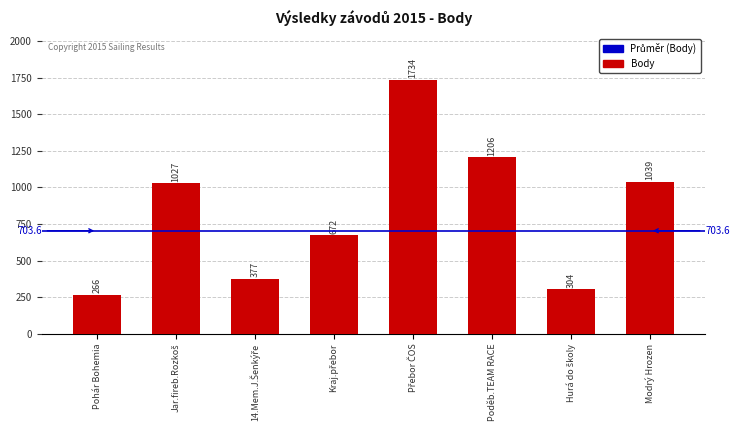

The value at Poděb.TEAM RACE is 663. True or false?

False